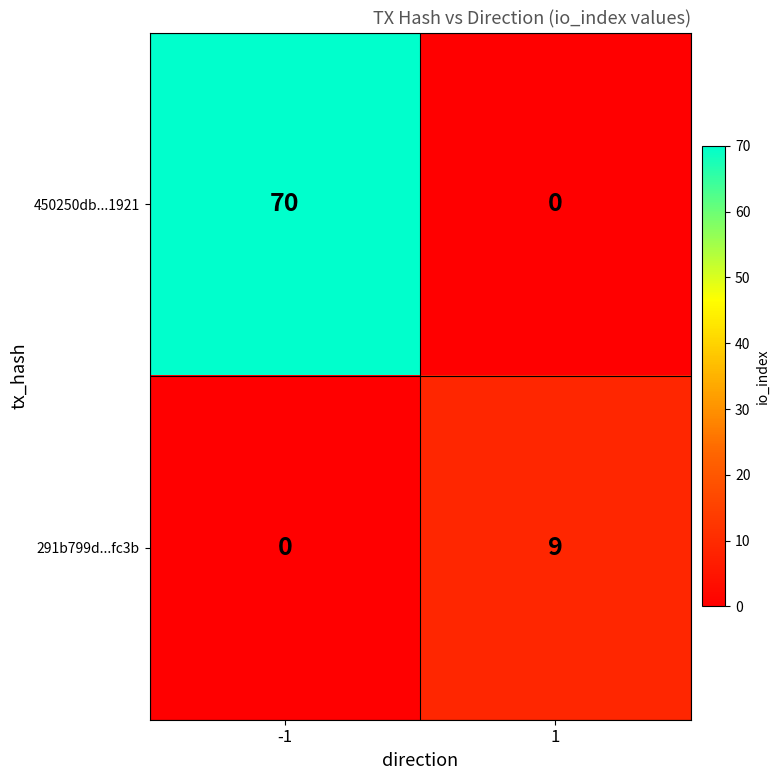

List the series in order of their peak value, lowest first.

291b799d...fc3b, 450250db...1921